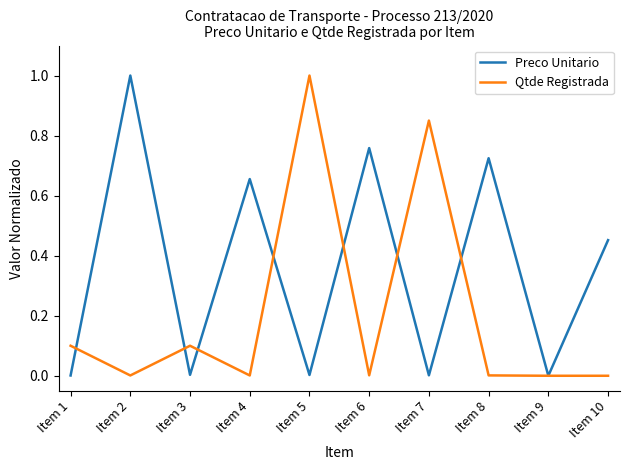

List the series in order of their overall mean, lowest first.

Qtde Registrada, Preco Unitario